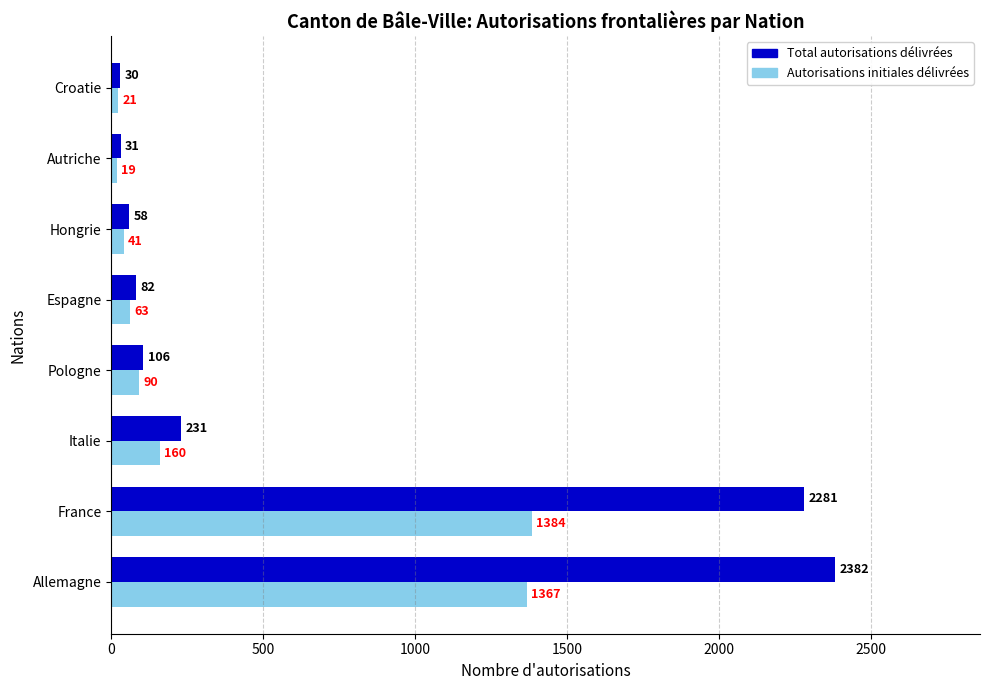

Is it true that Total autorisations délivrées equals 58 at Hongrie?

True